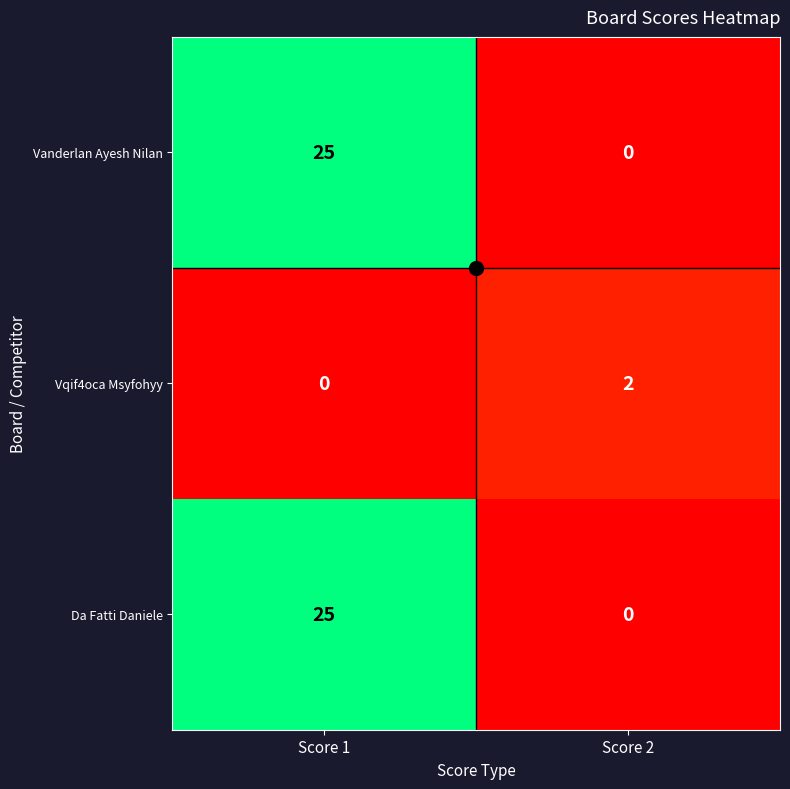

Which category has the highest value in the Vanderlan Ayesh Nilan series?

Score 1